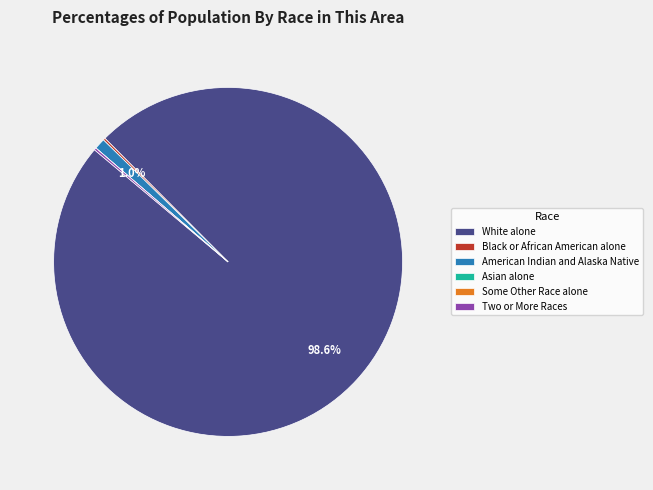

Does White alone account for over 50% of the chart?

Yes